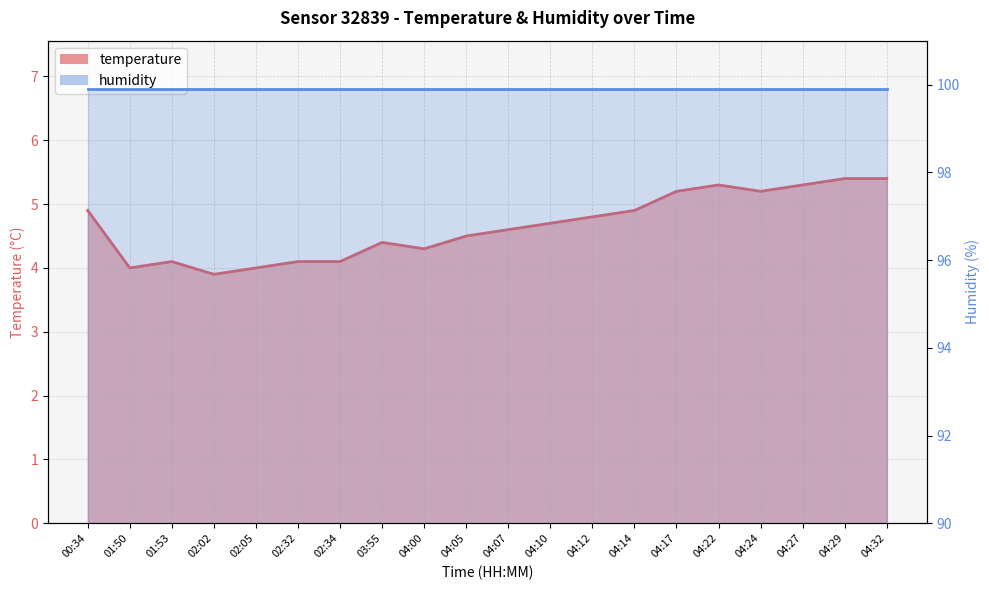

Where does the data first go above 4?

00:34